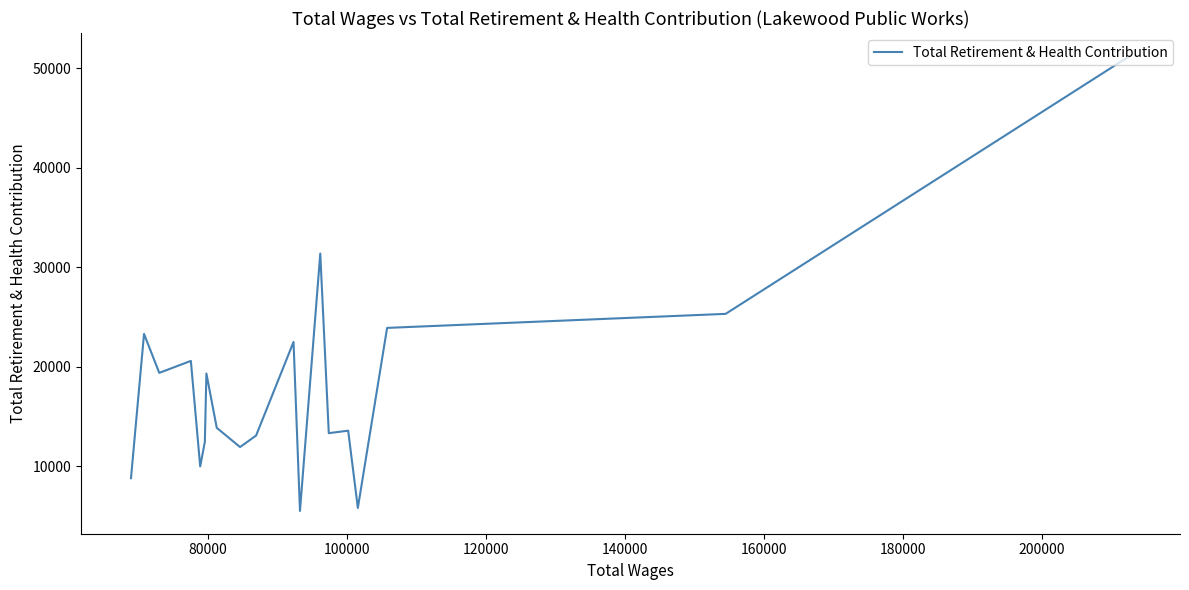

How many values are below 13860?

10